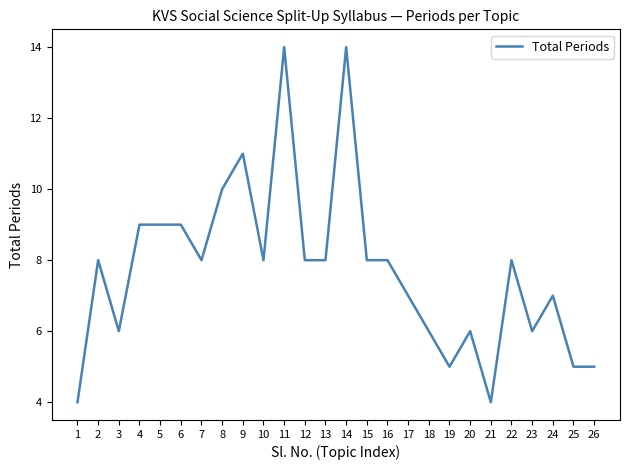

What is the smallest value displayed?

4